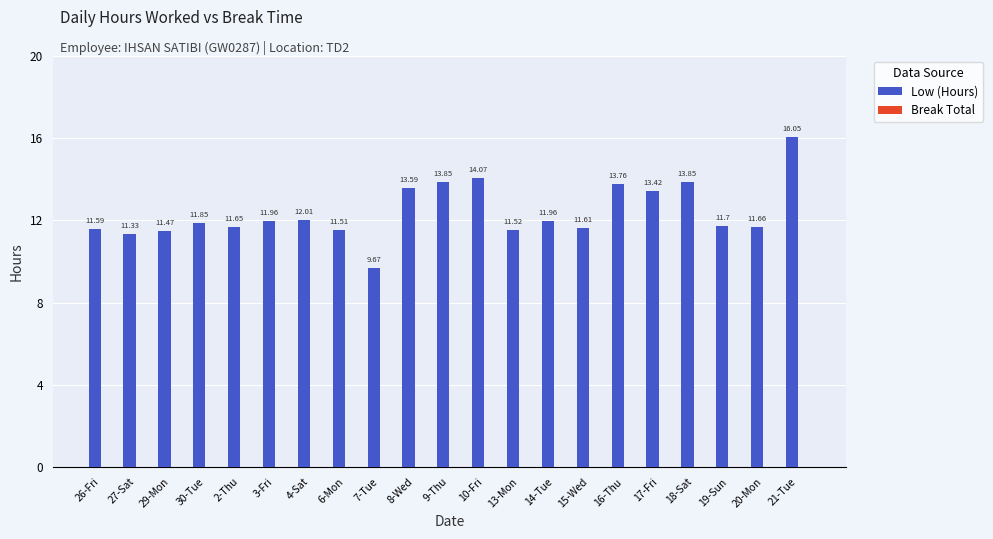

What is the change in value from 27-Sat to 21-Tue?

+4.7